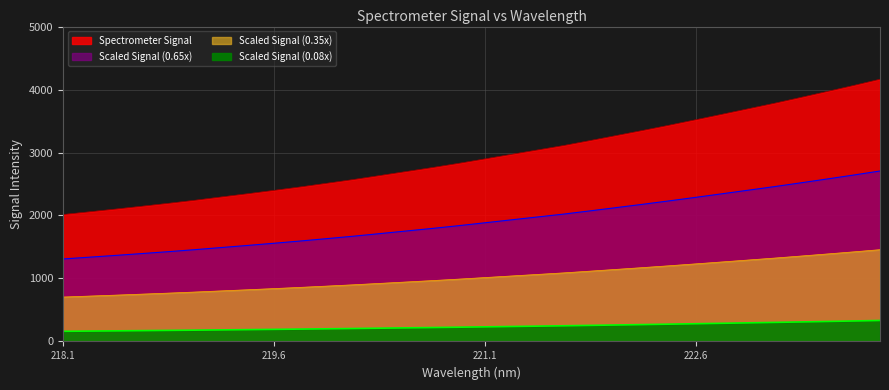

What is the minimum value shown in the chart?

2014.9